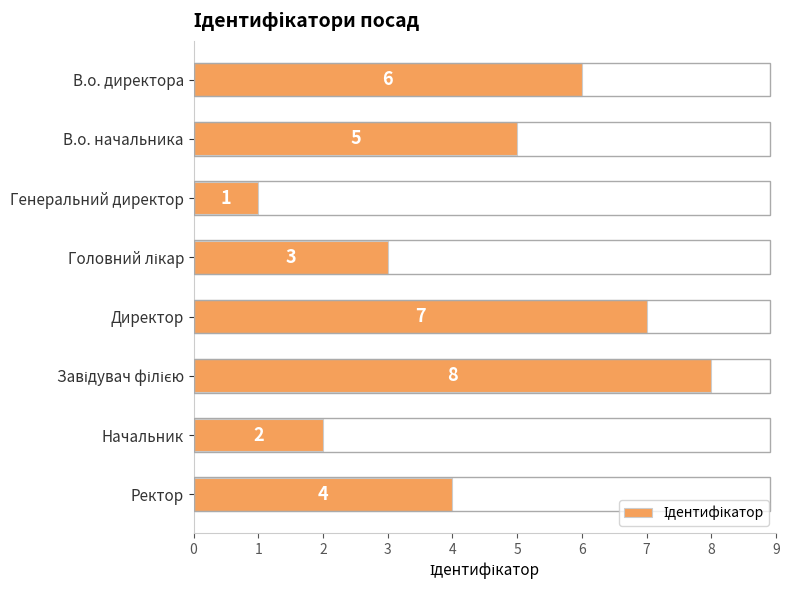

Are the bars horizontal?

Yes